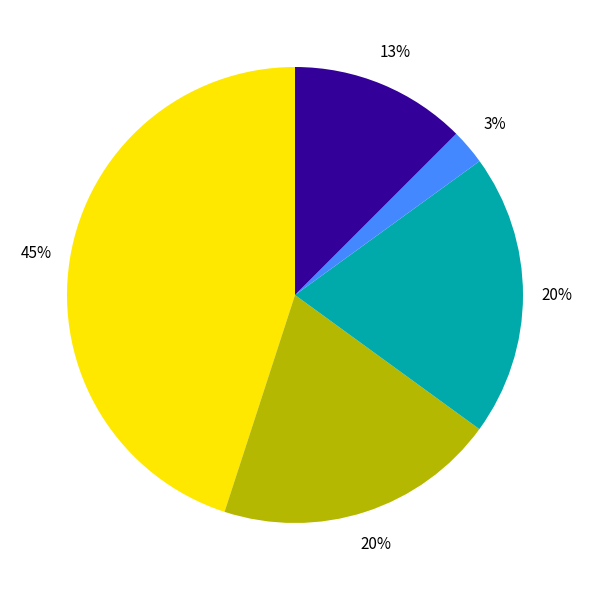

Does any single category account for the majority?

No